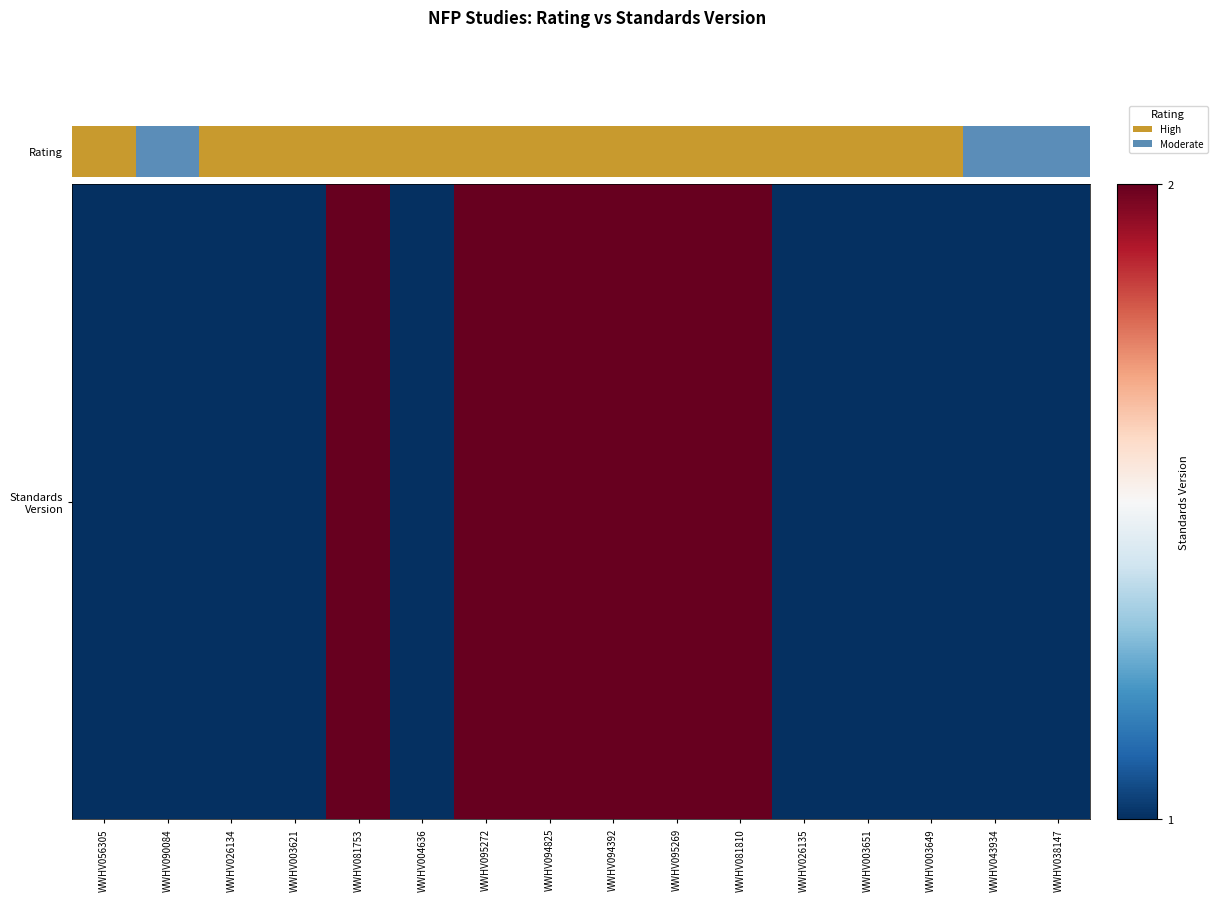

The chart shows a value of 2 at WWHV081753. True or false?

True